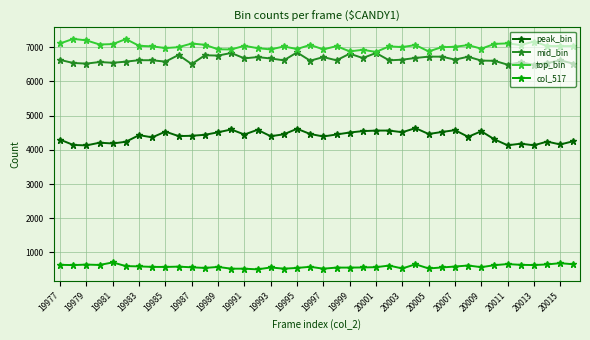

True or false: top_bin has more than 1 points higher than both neighbors.

True